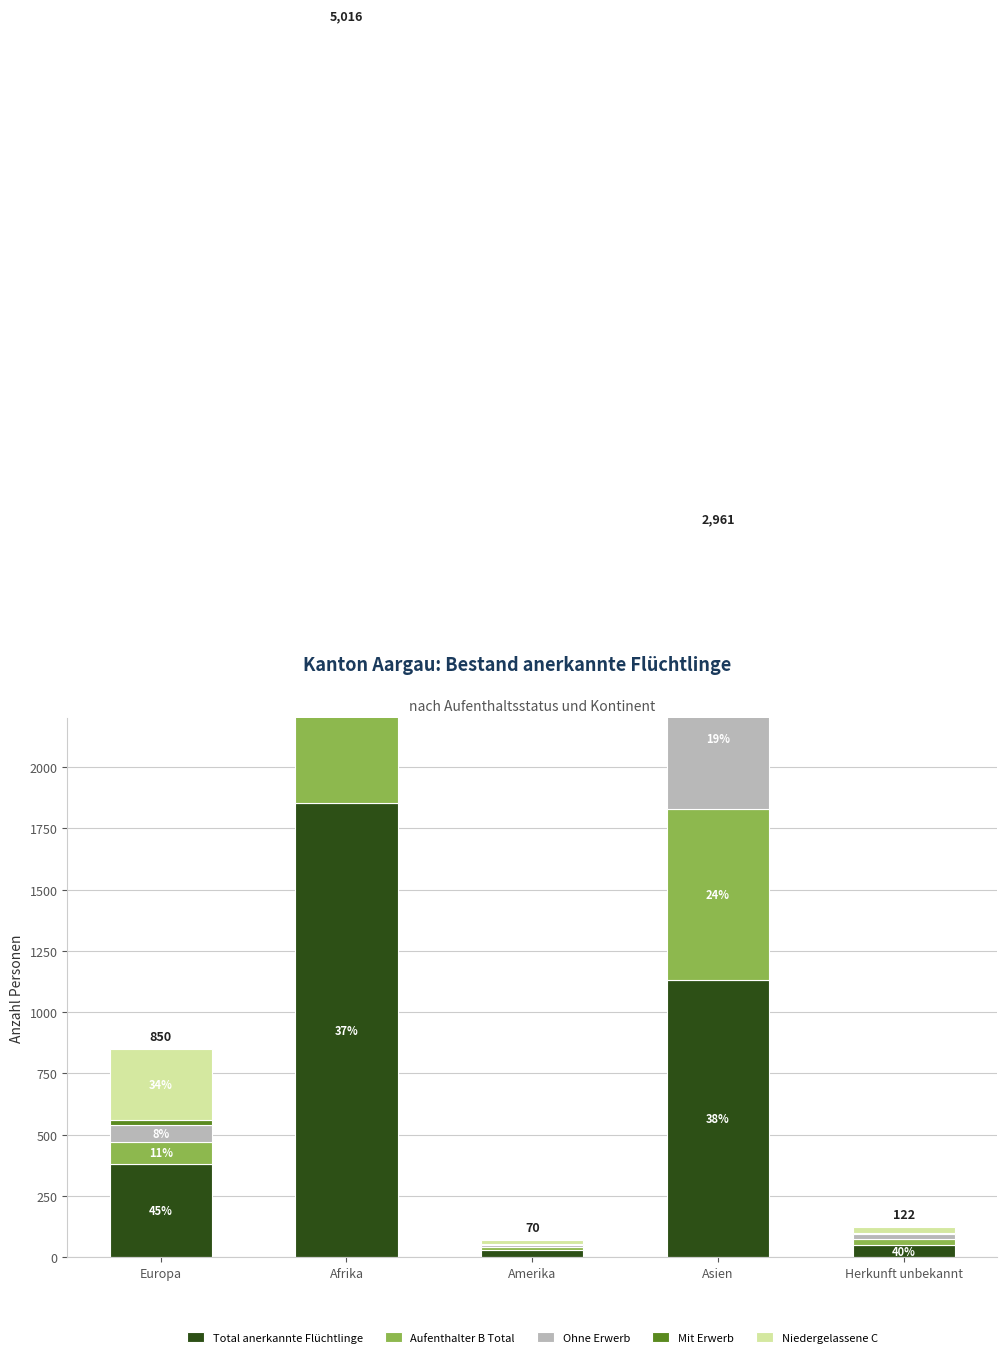

Which category has the lowest value in the Total anerkannte Flüchtlinge series?

Amerika